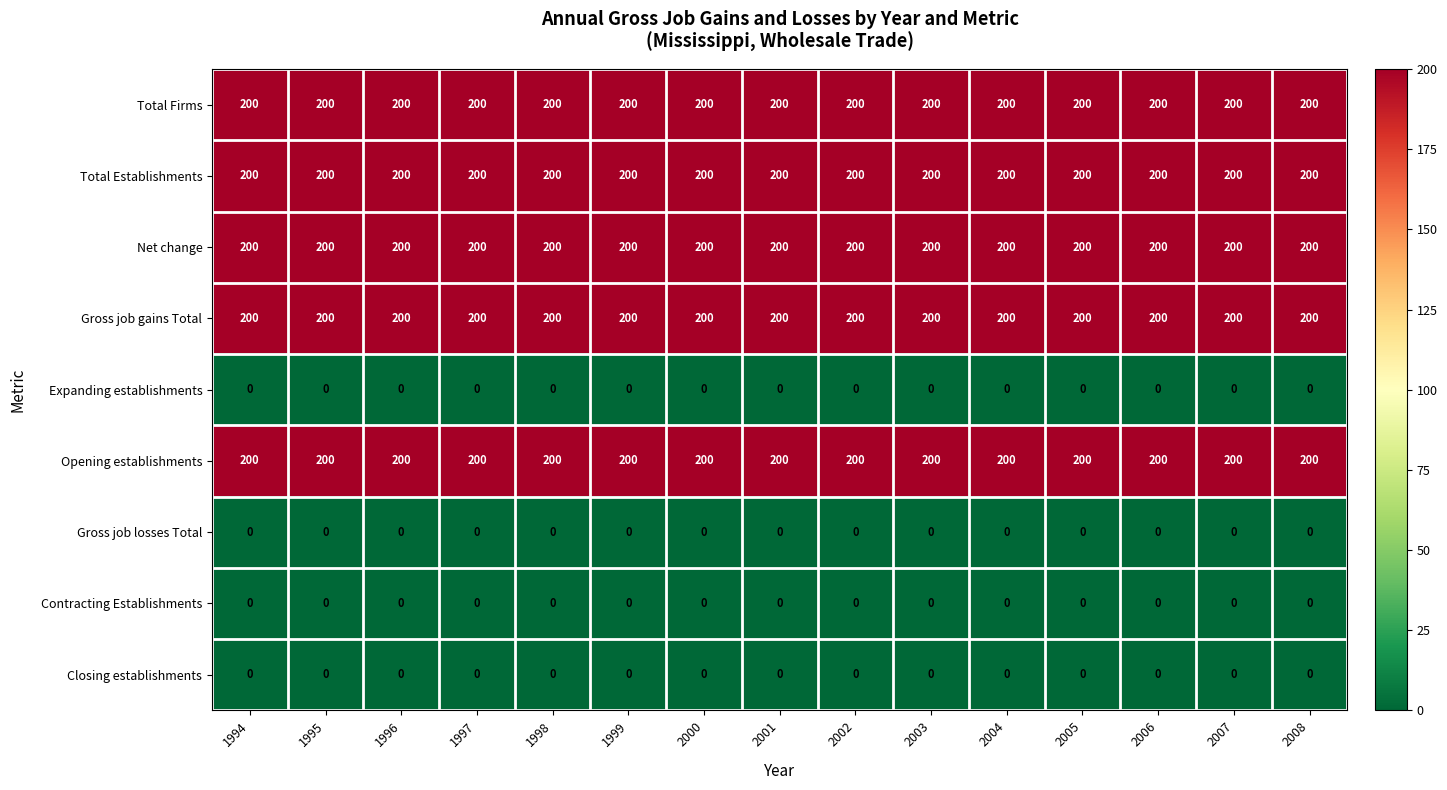

What is the spread (max minus min) of values at 1994?

200